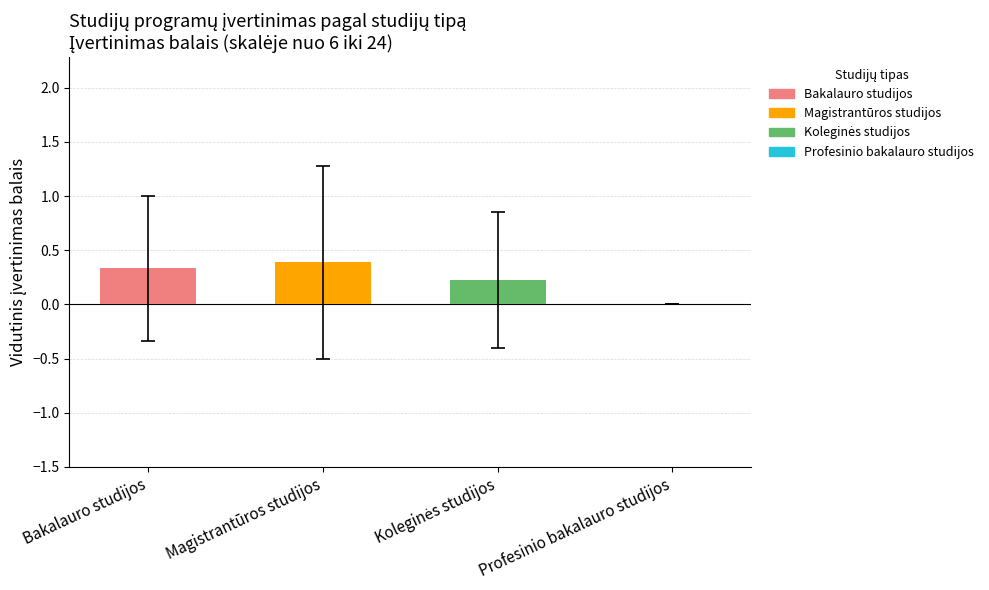

What is the sum of all values?

0.9